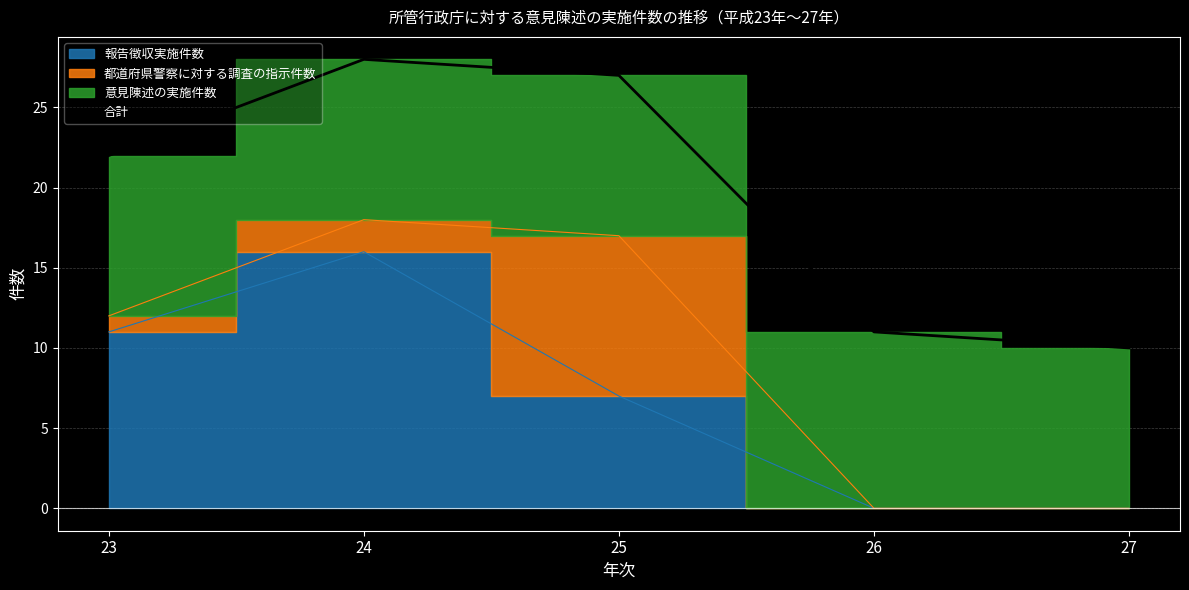

The value at 25 is 27. True or false?

True